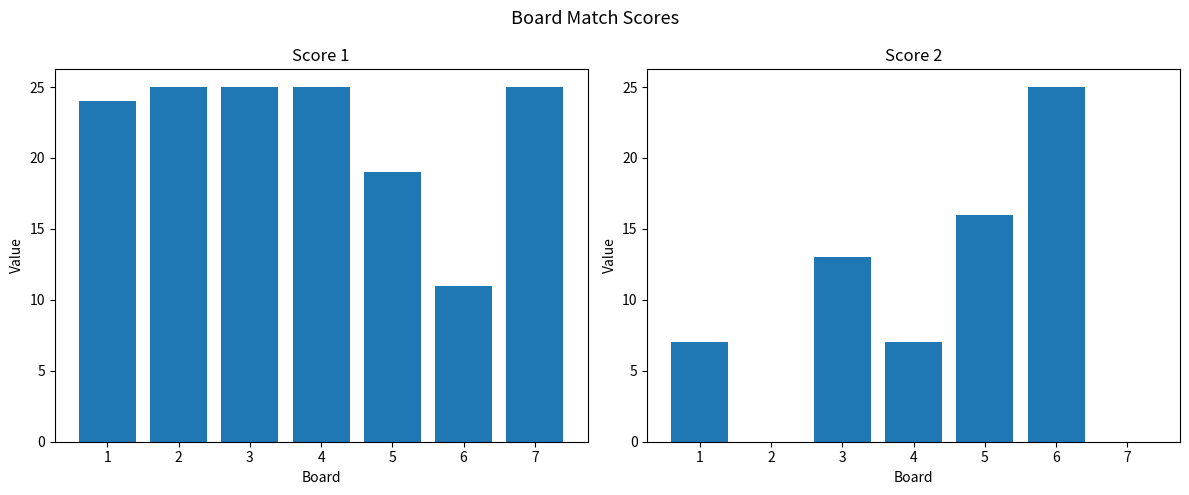

Rank the series by their maximum value, from highest to lowest.

Score 1, Score 2